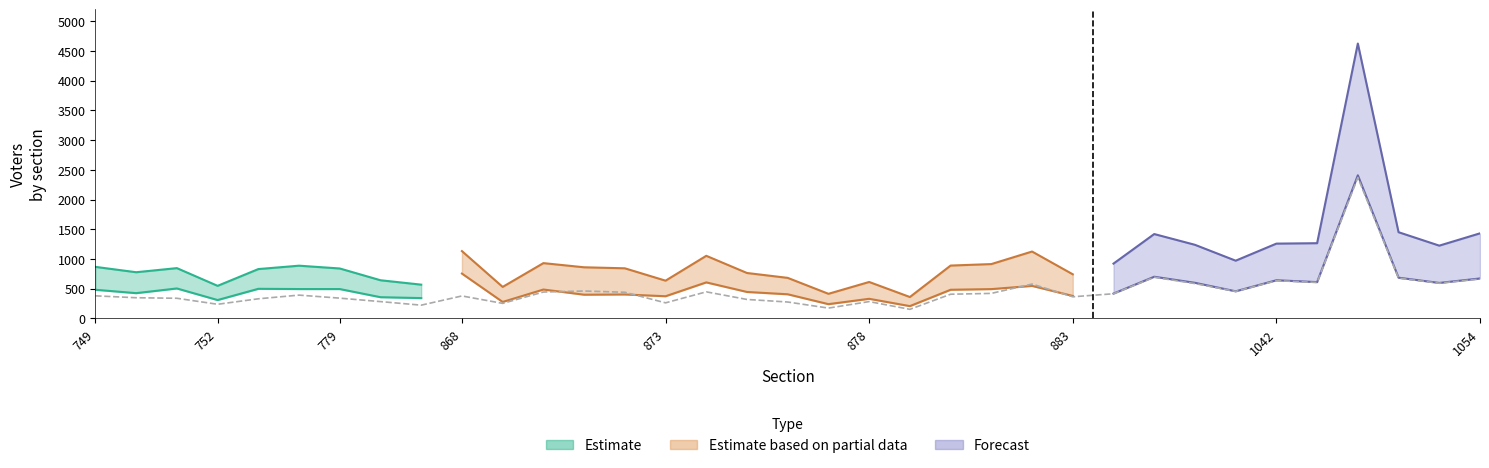

What is the difference between the Total Padron values at 1041 and 871?

102